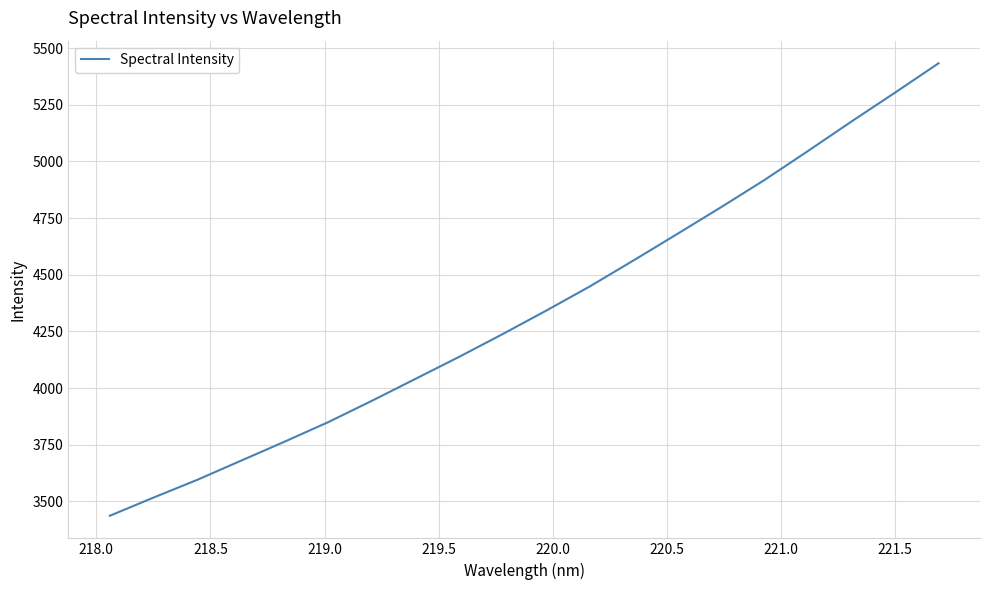

What is the minimum value shown in the chart?

3437.1